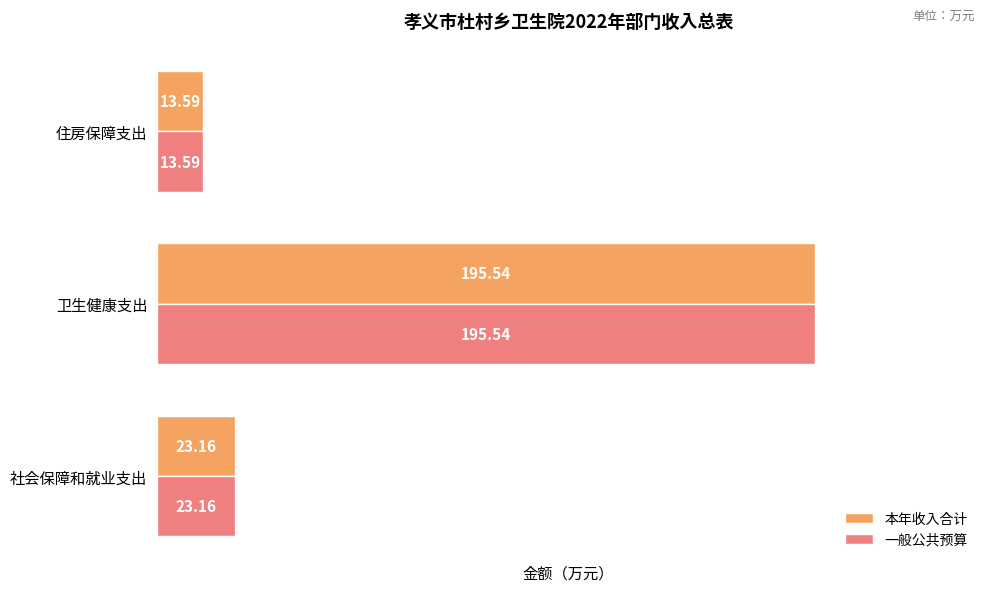

What is the average value of the 一般公共预算 series?

77.4